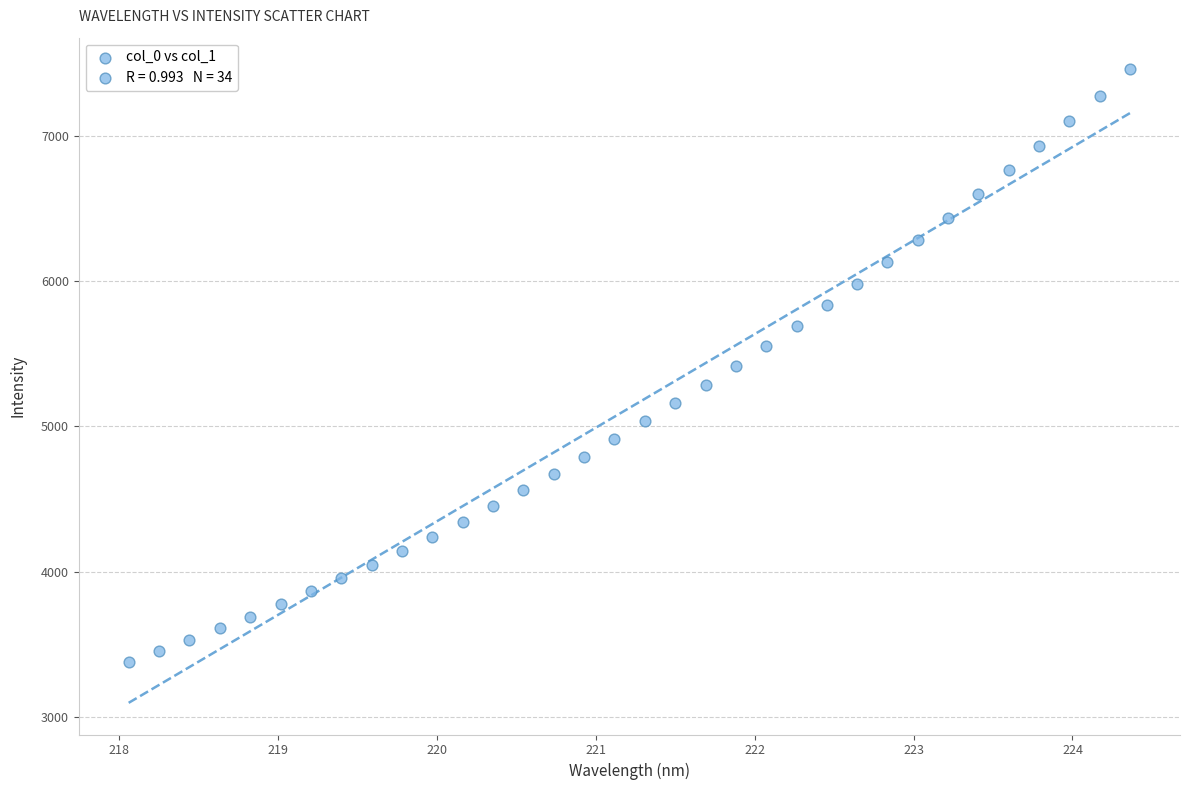

What is the range of Y values (max minus min)?

4077.5